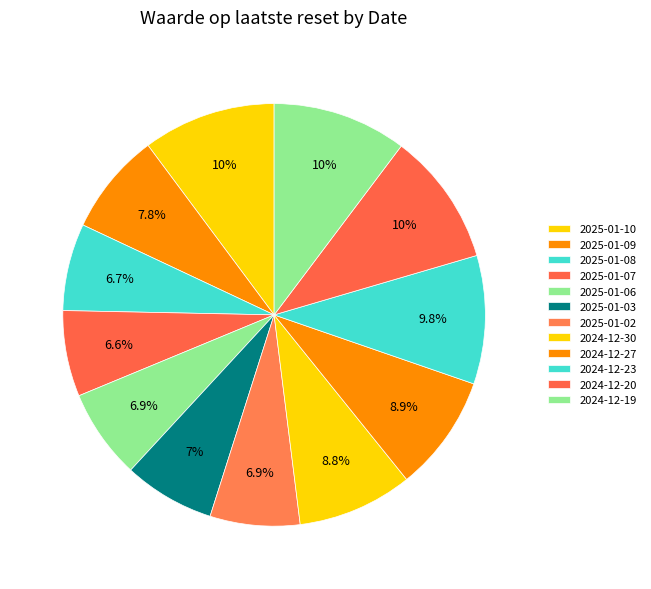

To the nearest percent, what percentage of the pie is 2024-12-20?

10%